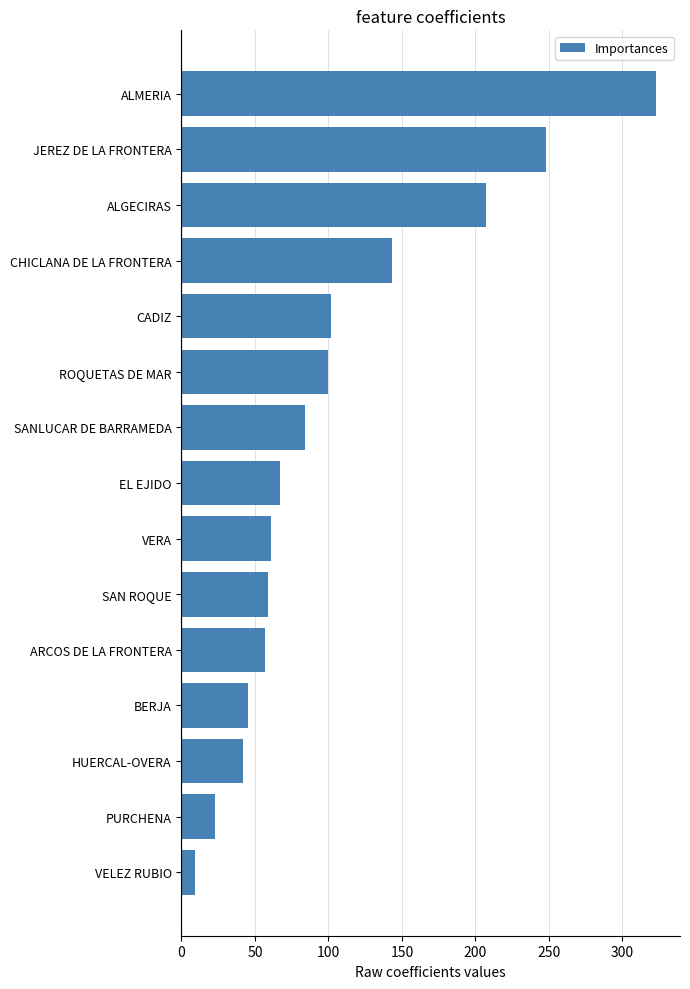

Which label corresponds to the largest value in the chart?

ALMERIA